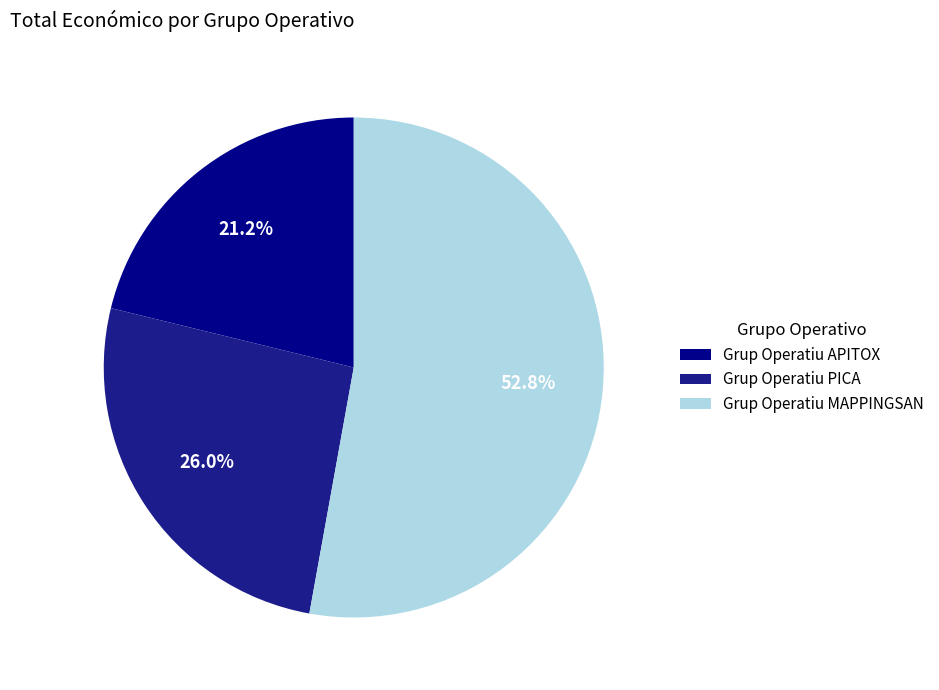

The Grup Operatiu MAPPINGSAN slice represents 45% of the pie. True or false?

False